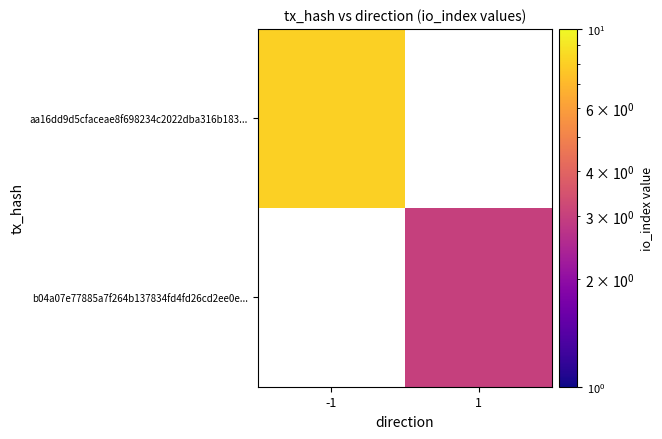

At which category does the chart reach its minimum across all series?

1